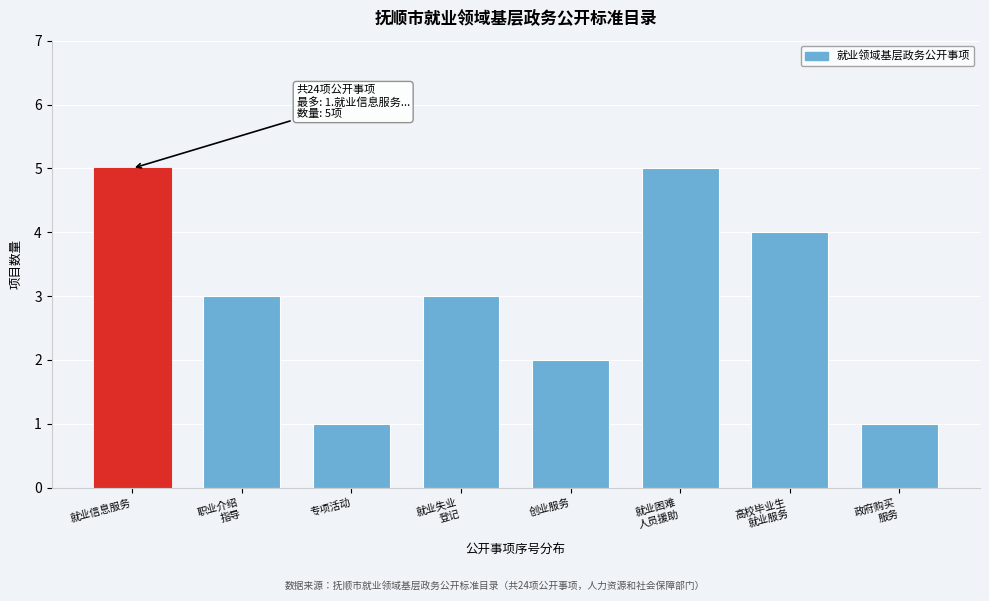

Reading left to right, list all the values displayed in this chart.

5	3	1	3	2	5	4	1